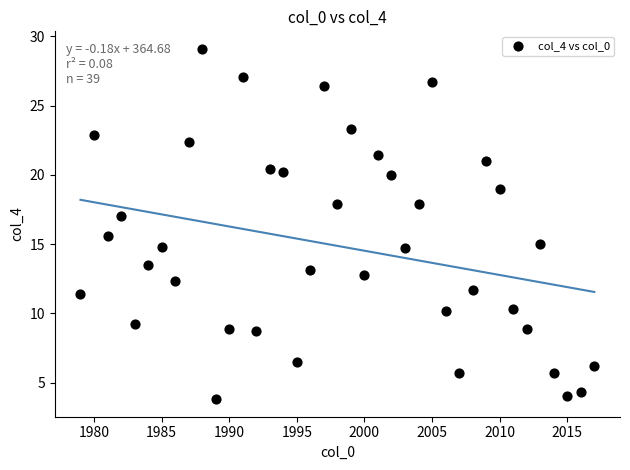

What Y value in the scatter plot is closest to 16?

15.6